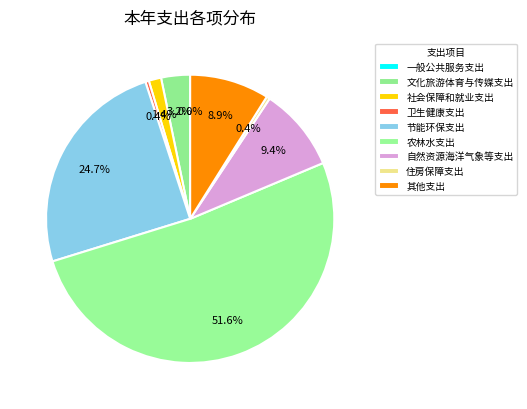

Does any single category account for the majority?

Yes